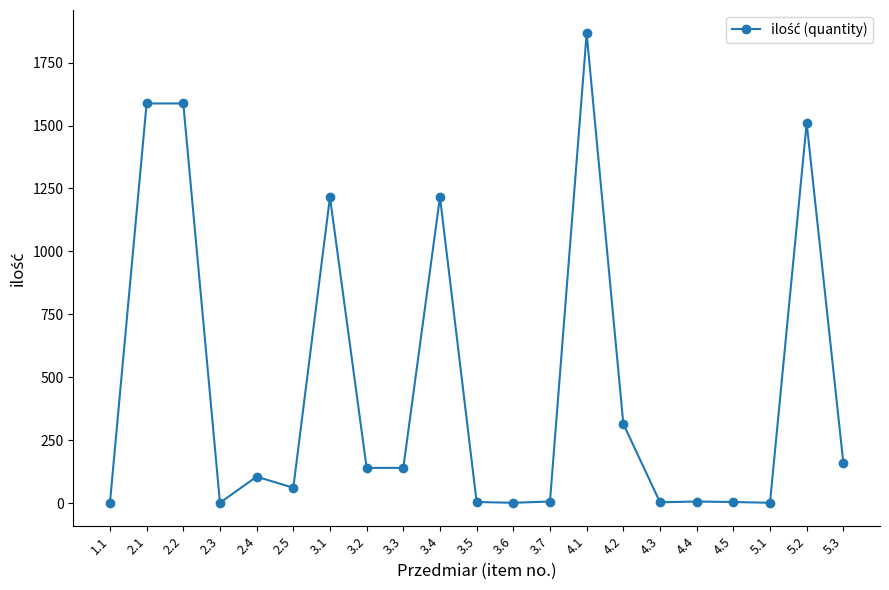

What is the value of the 19th point from the left?

1.0